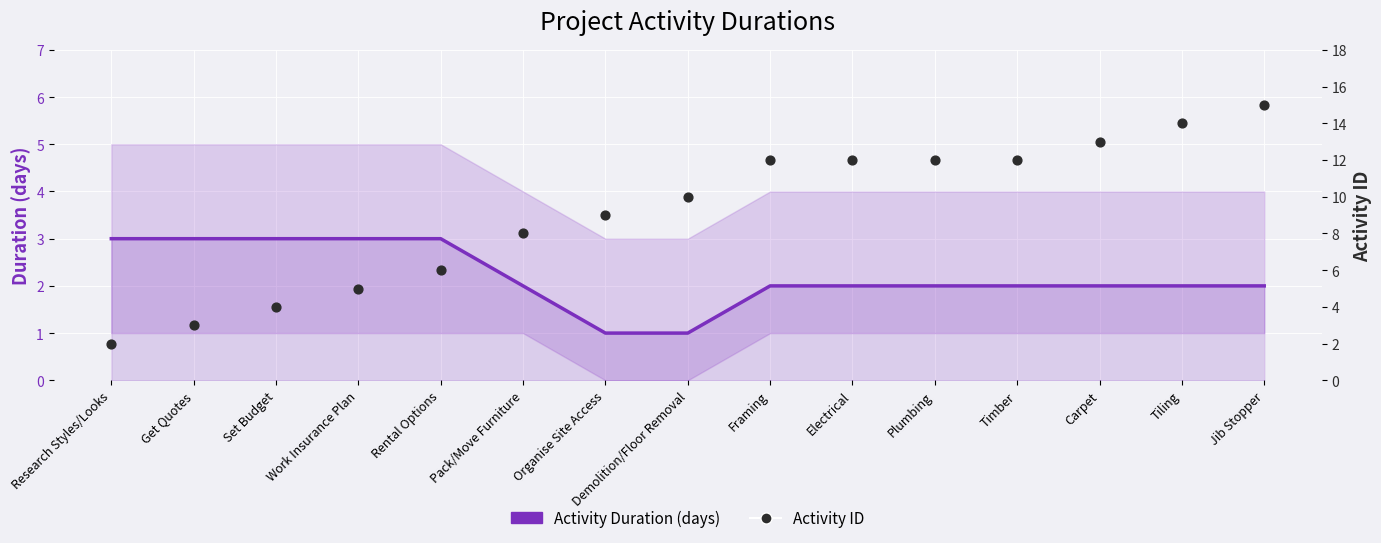

At how many categories does at least one series exceed 11?

7